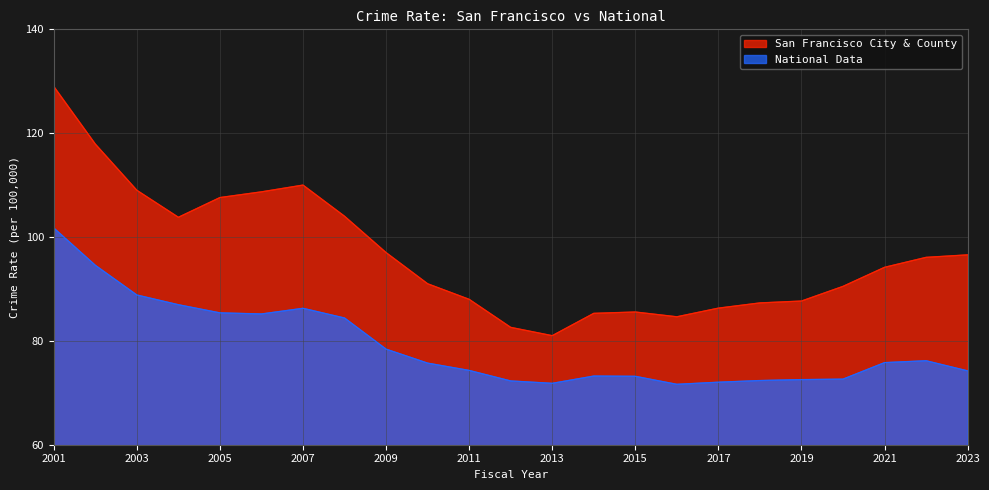

What is the value of the San Francisco City & County point at the 3rd from the left?

109.0